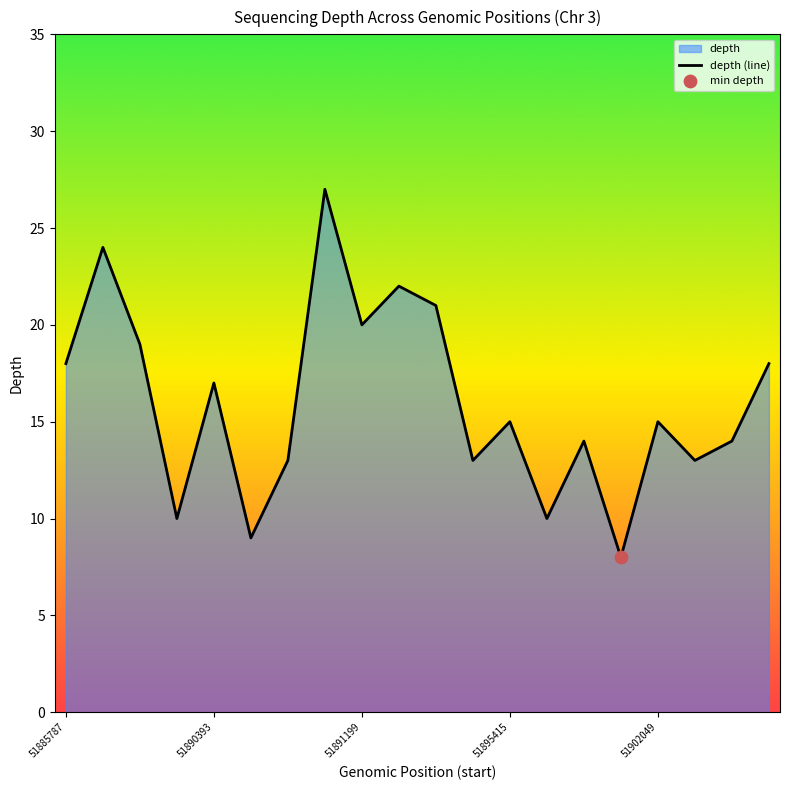

Between 14 and 51902049, which is larger?

51902049